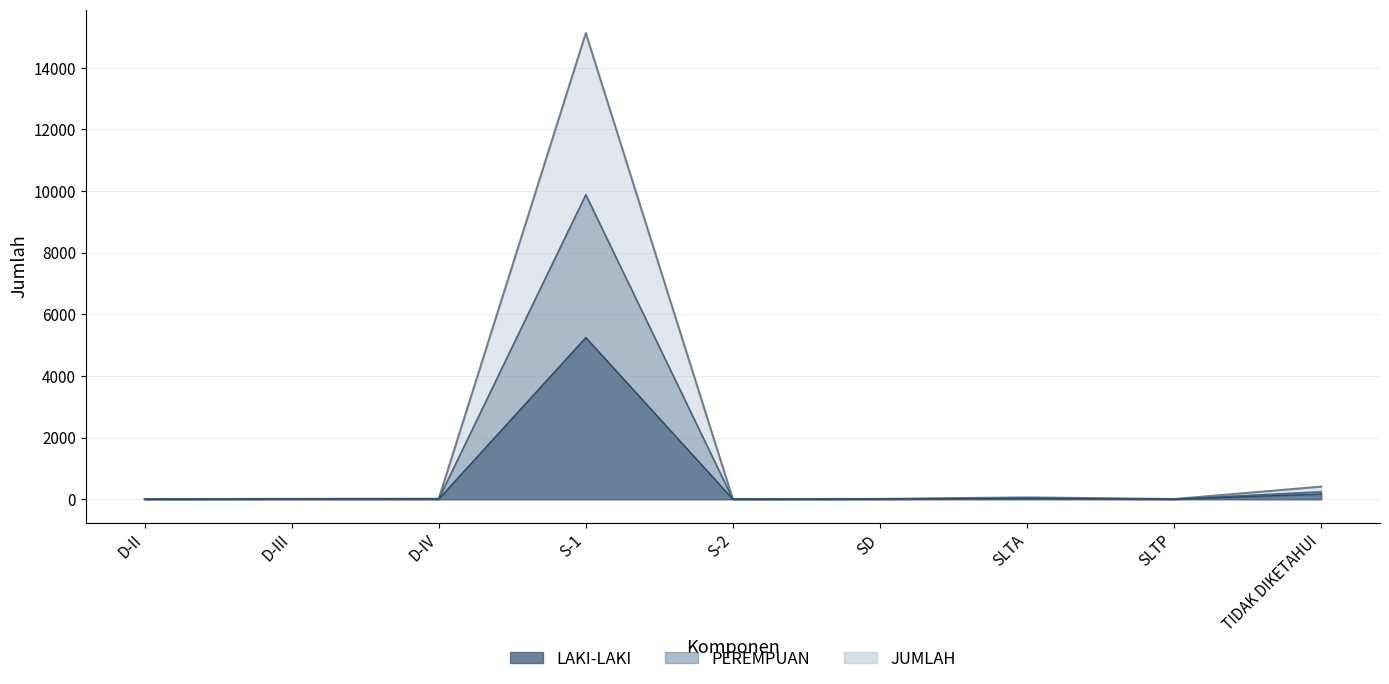

What are all the series names shown in the legend?

LAKI-LAKI, PEREMPUAN, JUMLAH